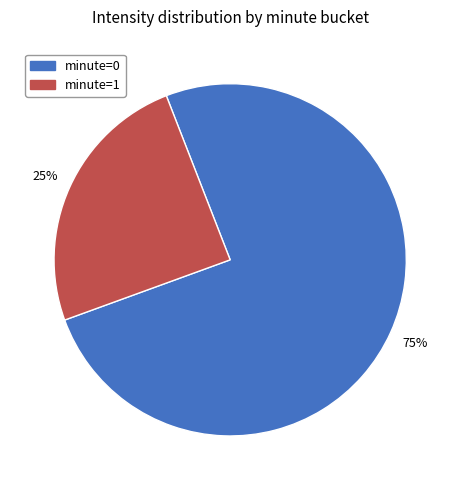

Which category has the biggest portion of the pie?

minute=0